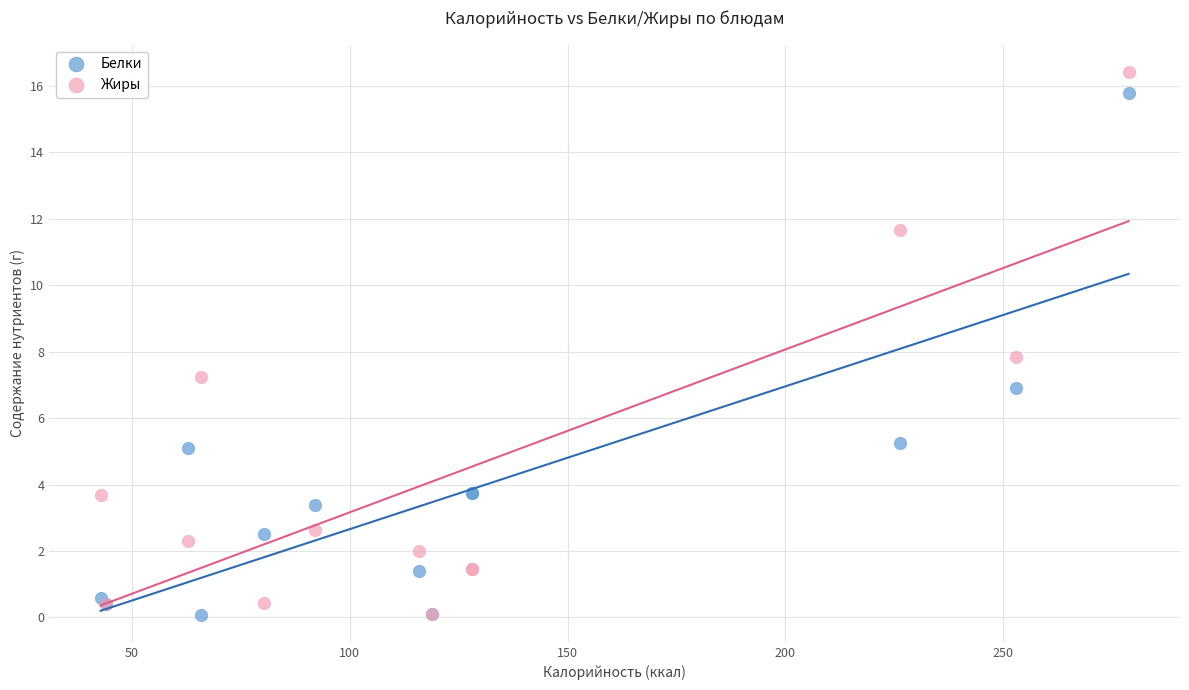

Which series has the widest spread of Y values?

Жиры